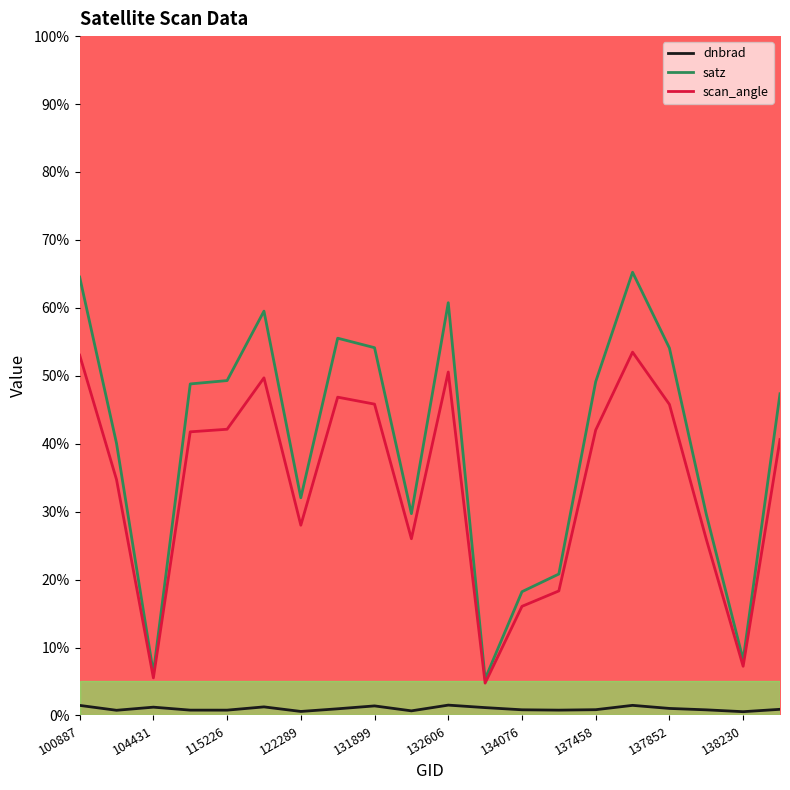

What is the lowest value of the scan_angle series?

4.8